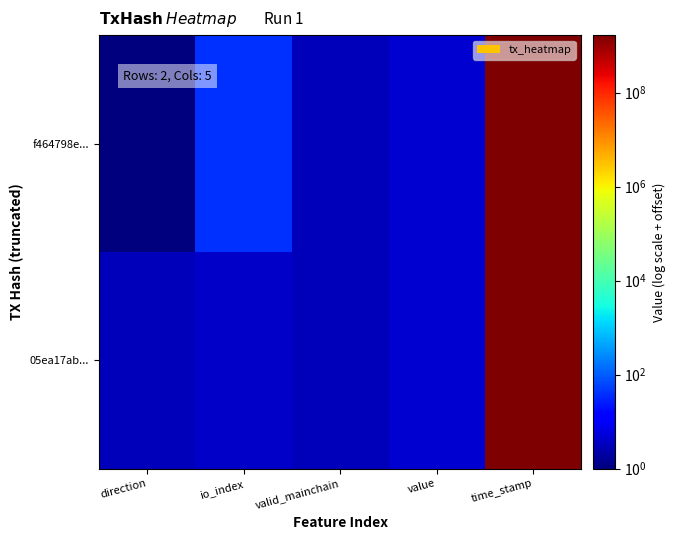

Which has a higher value, direction or time_stamp?

time_stamp